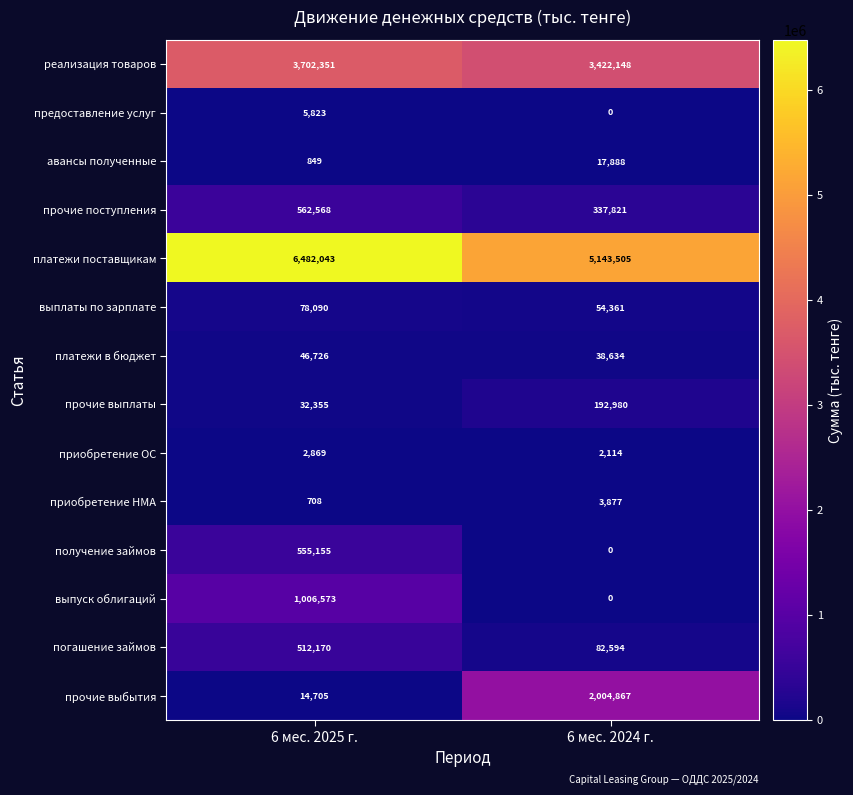

Where is реализация товаров nearest to the value 3562249?

6 мес. 2024 г.